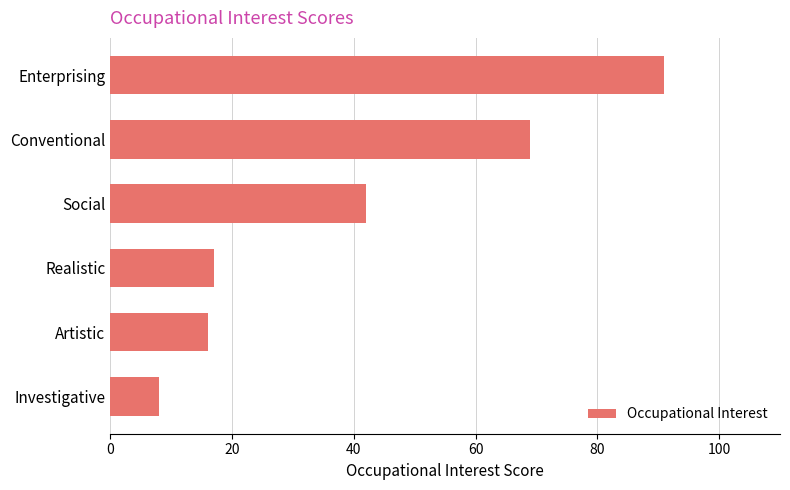

True or false: the data shows 17 at Realistic.

True